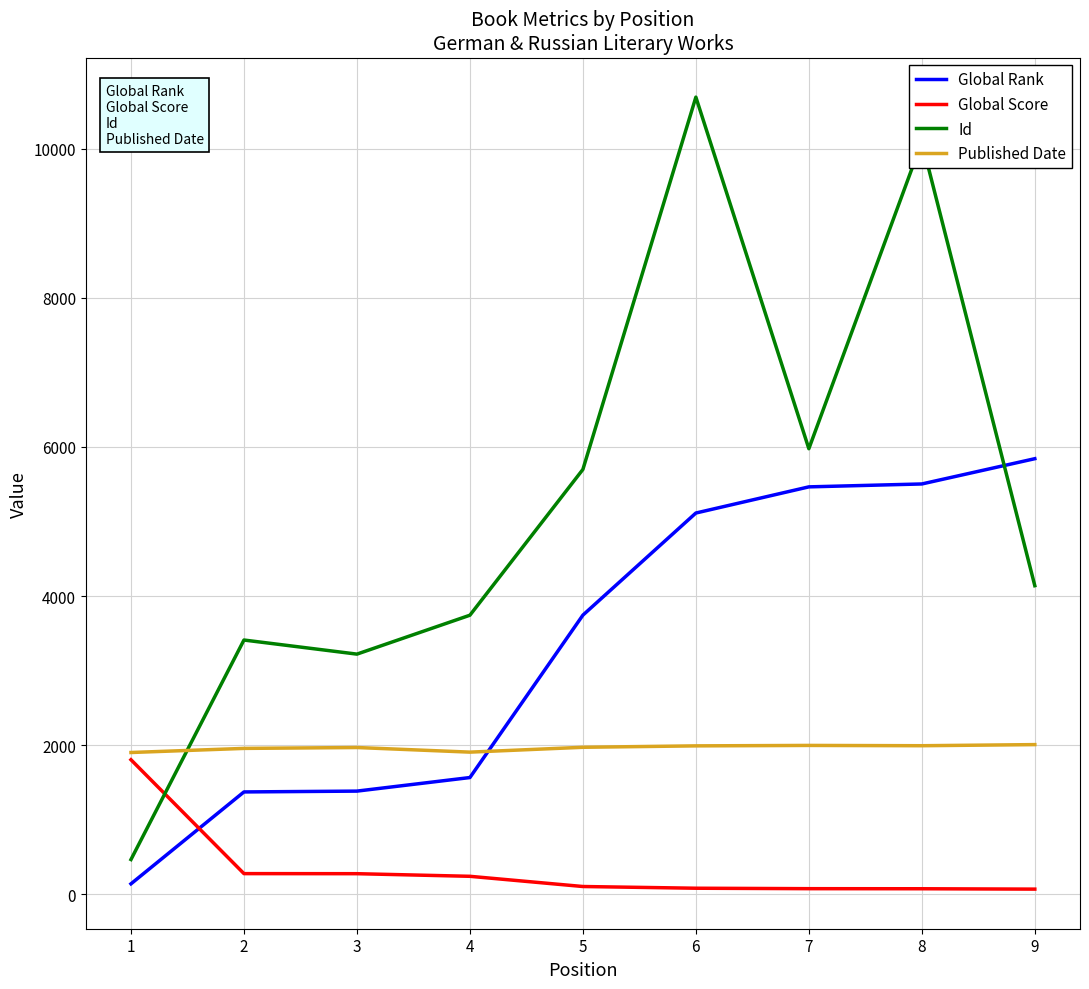

Is the value of Published Date at 4 greater than the value of Global Rank at 8?

No